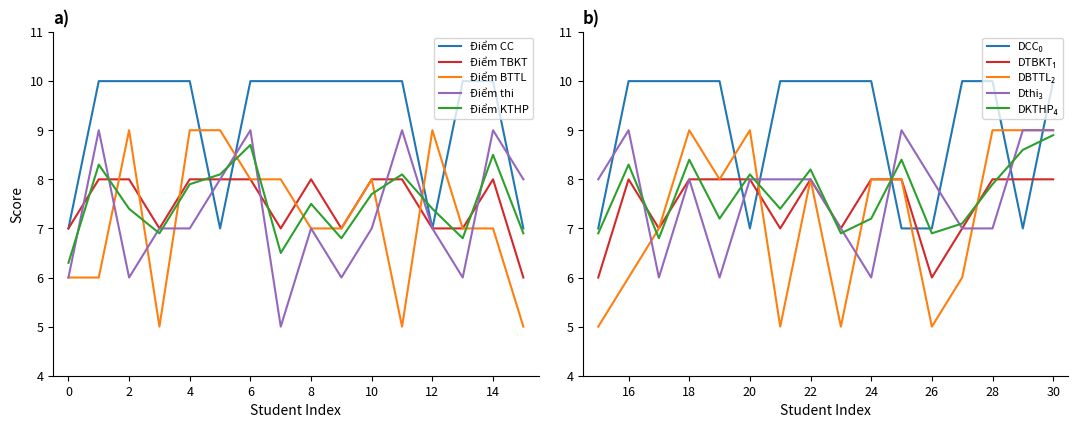

Reading right to left, transcribe all the data shown in this chart.

Điểm CC: 10.0	7.0	10.0	10.0	7.0	7.0	10.0	10.0	10.0	10.0	7.0	10.0	10.0	10.0	10.0	7.0	10.0	10.0	7.0	10.0	10.0	10.0	10.0	10.0	10.0	7.0	10.0	10.0	10.0	10.0	7.0
Điểm TBKT: 8.0	8.0	8.0	7.0	6.0	8.0	8.0	7.0	8.0	7.0	8.0	8.0	8.0	7.0	8.0	6.0	8.0	7.0	7.0	8.0	8.0	7.0	8.0	7.0	8.0	8.0	8.0	7.0	8.0	8.0	7.0
Điểm BTTL: 9.0	9.0	9.0	6.0	5.0	8.0	8.0	5.0	8.0	5.0	9.0	8.0	9.0	7.0	6.0	5.0	7.0	7.0	9.0	5.0	8.0	7.0	7.0	8.0	8.0	9.0	9.0	5.0	9.0	6.0	6.0
Điểm thi: 9.0	9.0	7.0	7.0	8.0	9.0	6.0	7.0	8.0	8.0	8.0	6.0	8.0	6.0	9.0	8.0	9.0	6.0	7.0	9.0	7.0	6.0	7.0	5.0	9.0	8.0	7.0	7.0	6.0	9.0	6.0
Điểm KTHP: 8.9	8.6	7.9	7.1	6.9	8.4	7.2	6.9	8.2	7.4	8.1	7.2	8.4	6.8	8.3	6.9	8.5	6.8	7.4	8.1	7.7	6.8	7.5	6.5	8.7	8.1	7.9	6.9	7.4	8.3	6.3